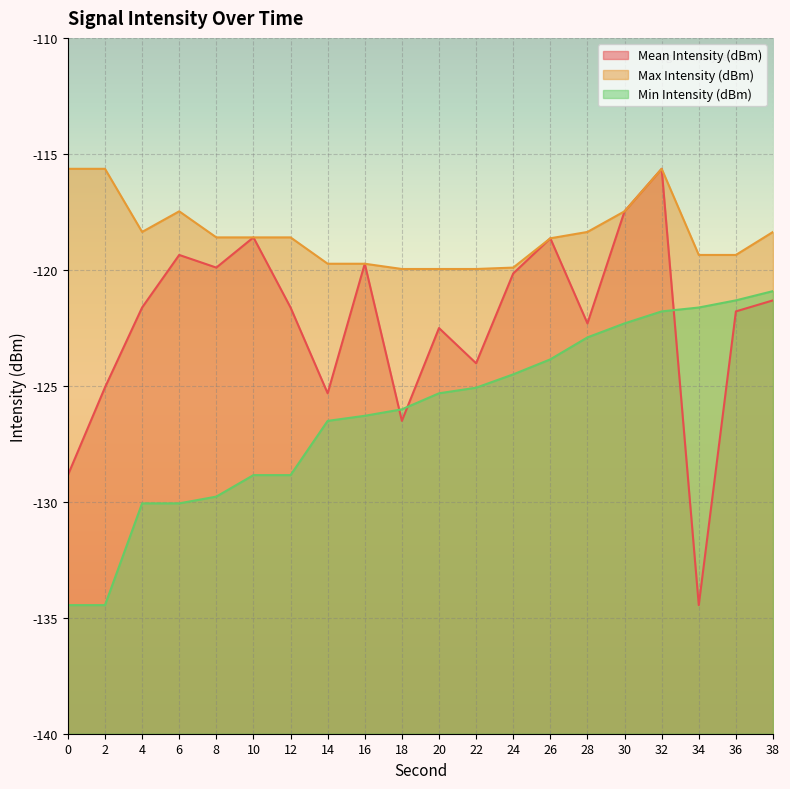

What is the maximum value shown in the chart?

-115.6